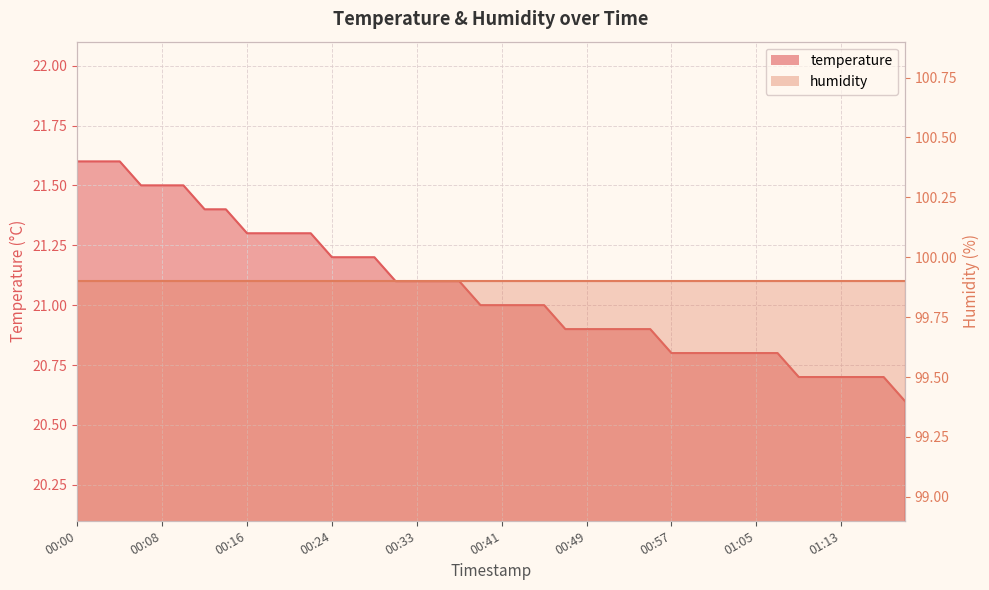

What is the sum of all values?

842.7